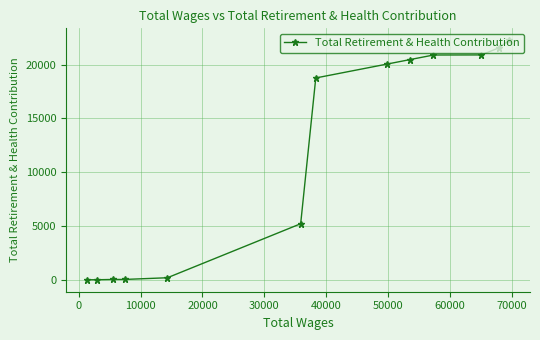

What is the maximum value shown in the chart?

22251